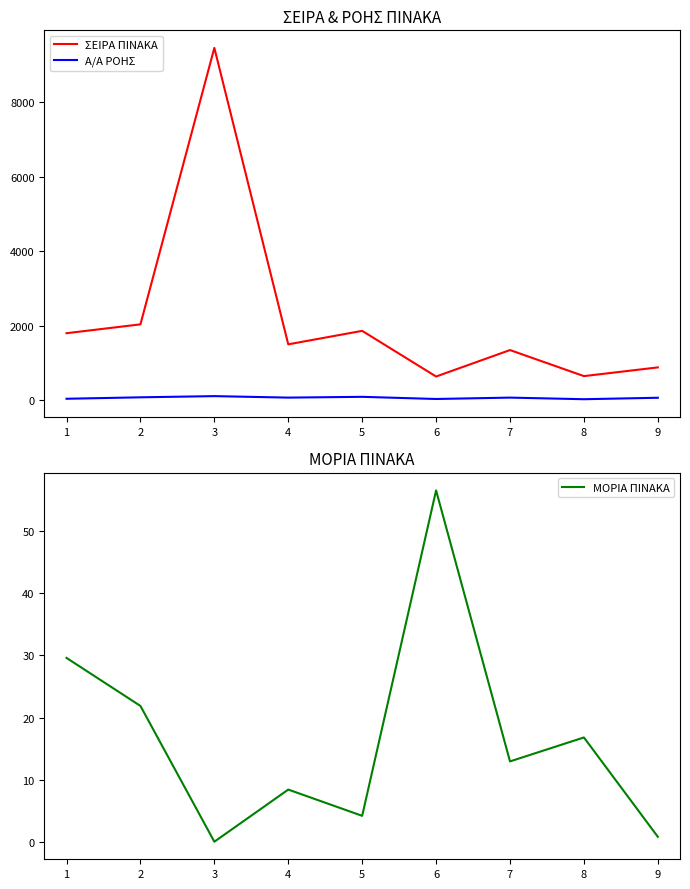

How many distinct data groups are displayed?

3